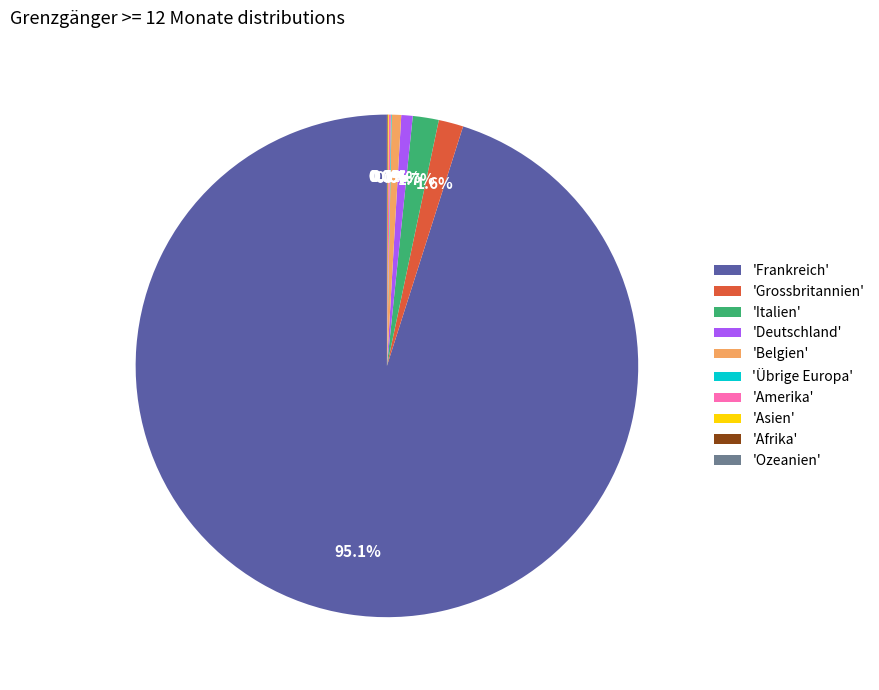

What percentage do 'Grossbritannien' and 'Belgien' together represent?

2.2%